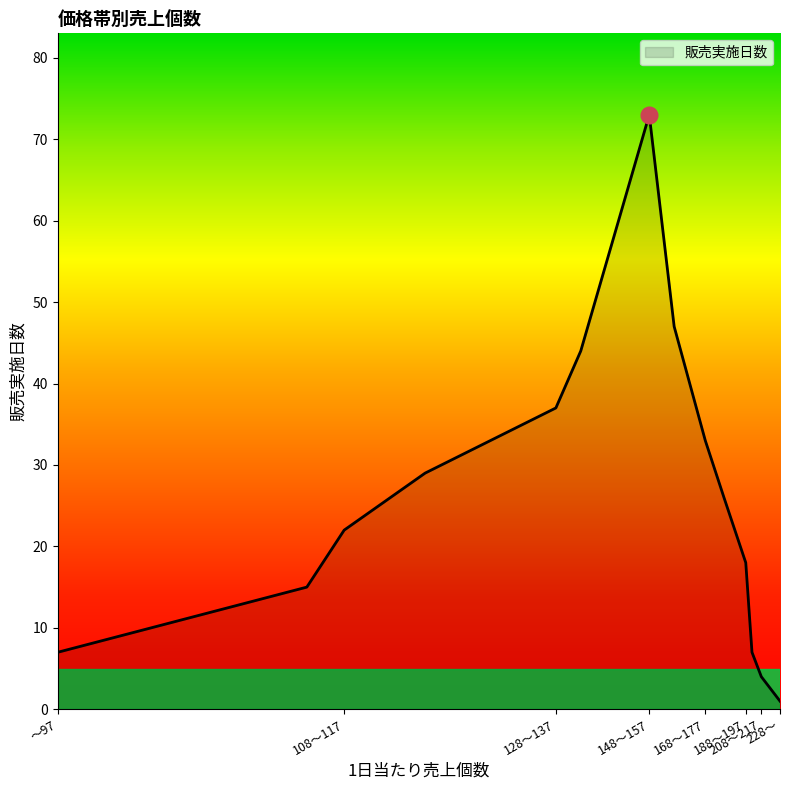

Rank the categories by value from lowest to highest.

228～, 218～227, 208～217, ～97, 198～207, 98～107, 188～197, 108～117, 178～187, 118～127, 168～177, 128～137, 138～147, 158～167, 148～157